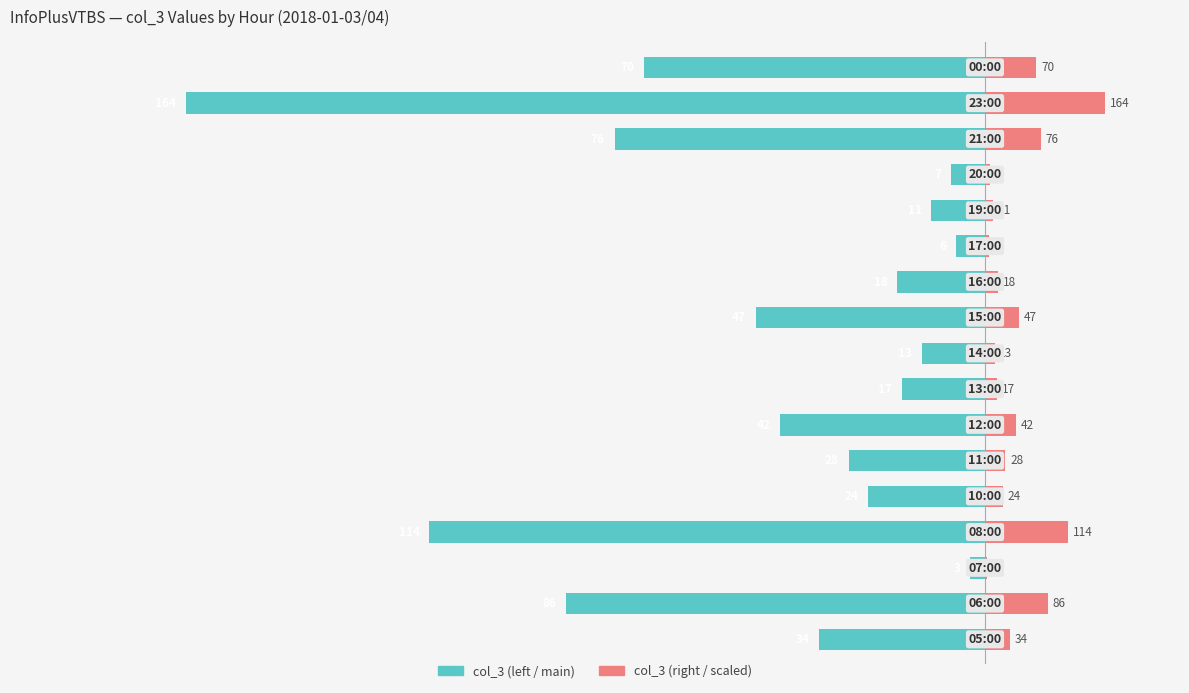

At 15, list the series in order from largest to smallest.

col_3 (right), col_3 (left)